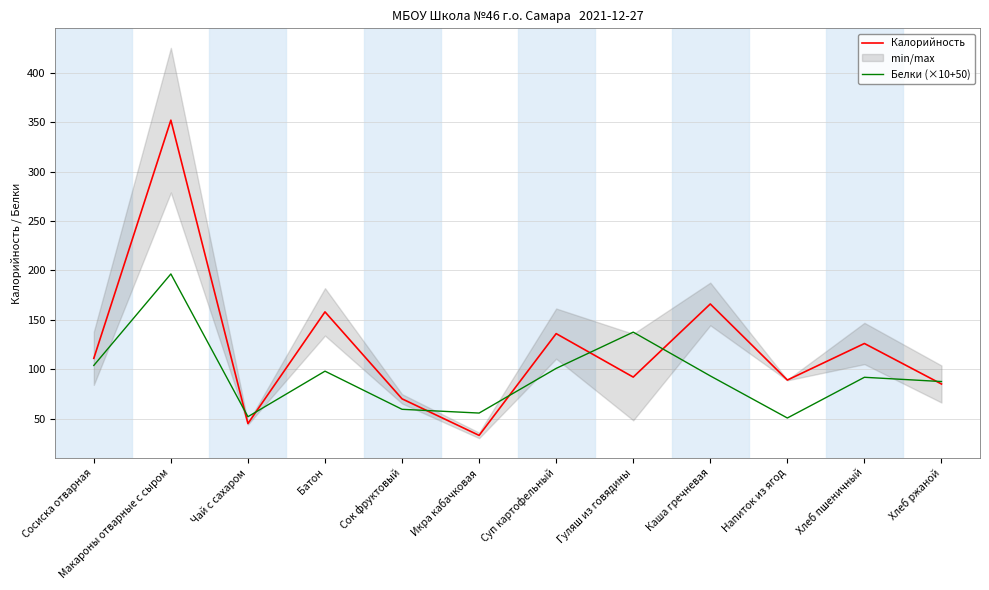

What is the value of the Белки (×10+50) point at the 9th from the left?

93.2